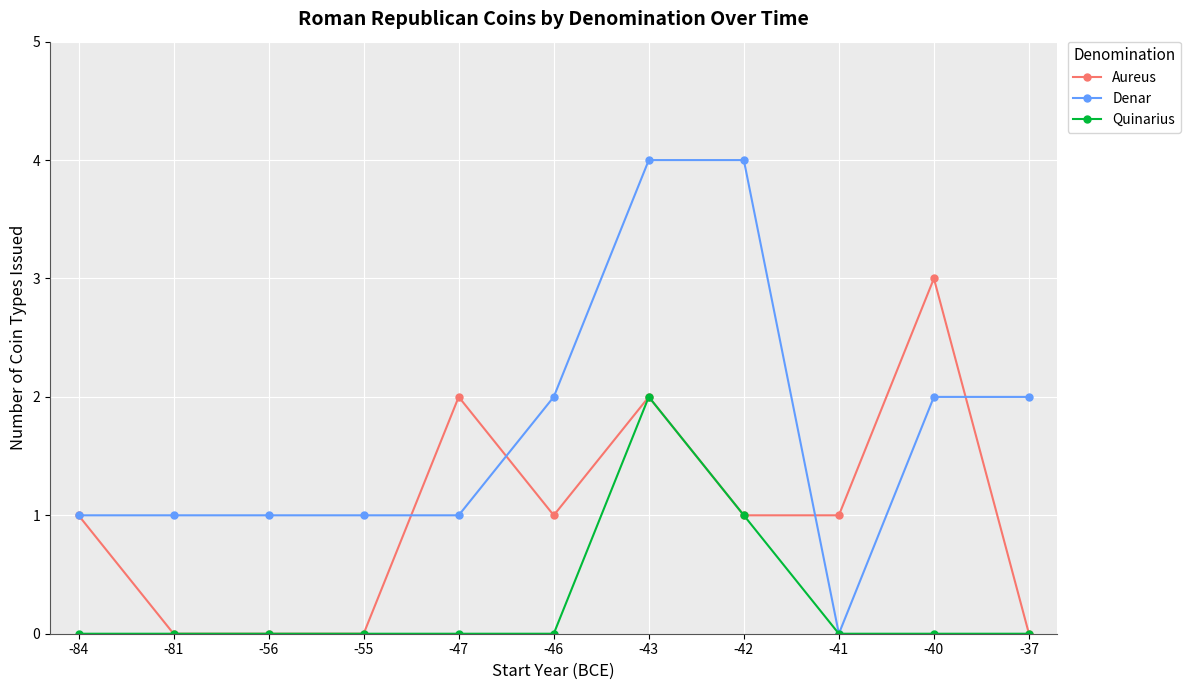

Is this an area chart (filled region under the line)?

No